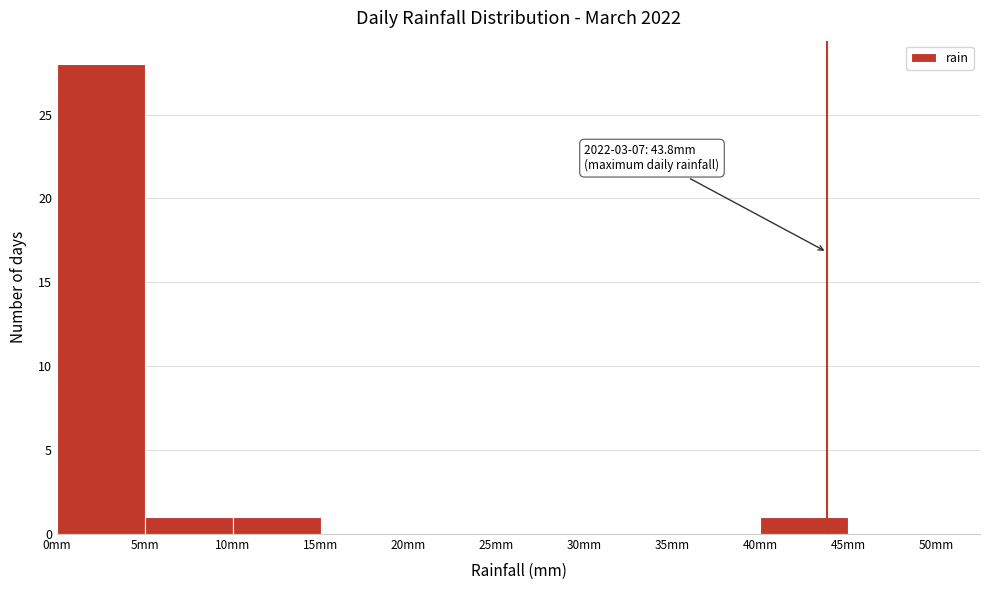

Which range on the x-axis has the tallest bar?

0 to 5